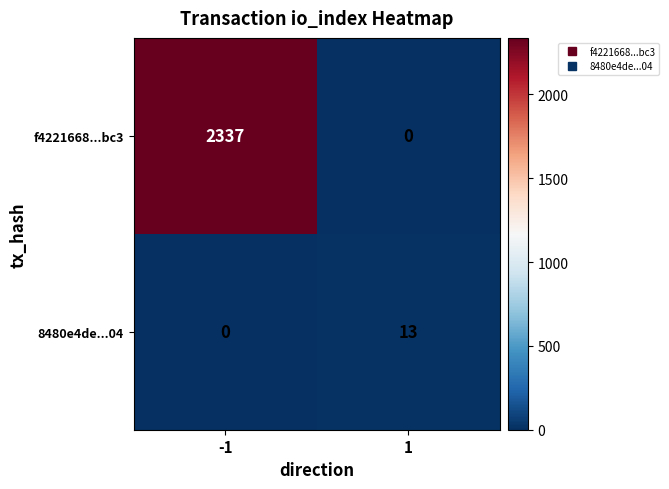

Is it true that 8480e4de...04 equals 21 at 1?

False